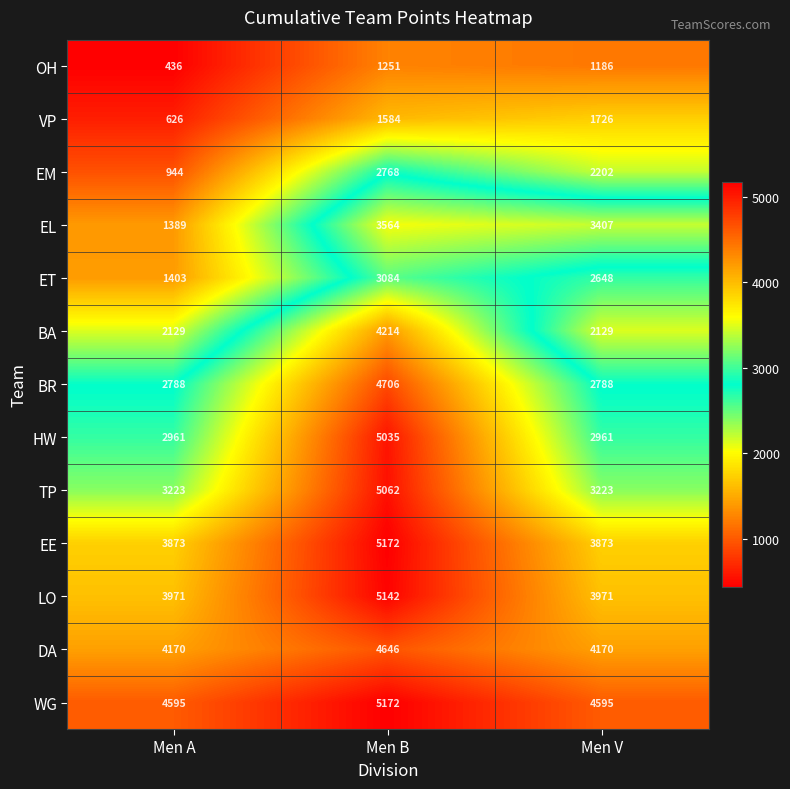

What is the sum of all BA values?

8472